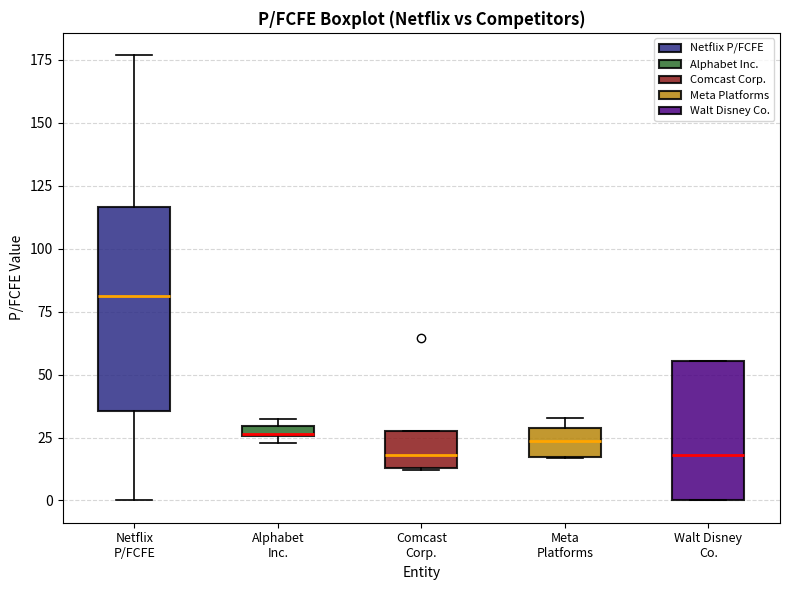

Where does the median line of the box for Walt Disney Co. sit on the y-axis? The values are not printed on the chart, so give them approximately, as read against the axis.

20